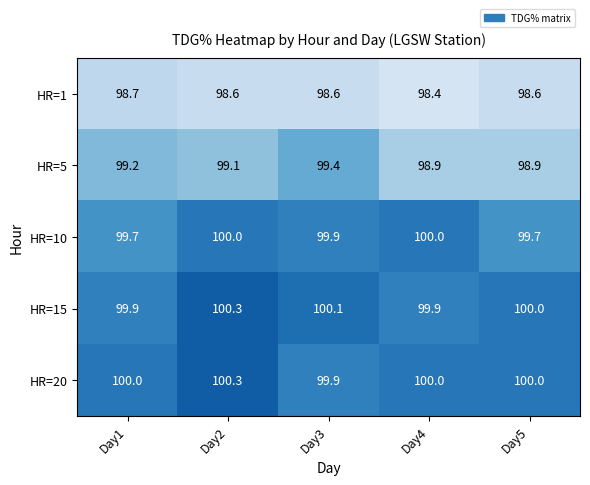

At how many categories does at least one series exceed 98?

5